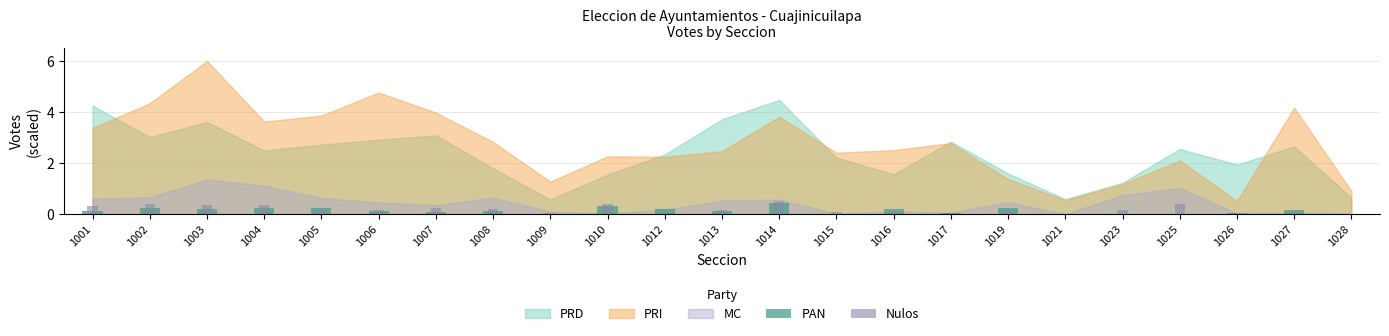

Reading left to right, extract all data points from this chart.

PAN: 0.1	0.2	0.2	0.3	0.2	0.1	0.1	0.1	0.0	0.3	0.2	0.1	0.5	0.0	0.2	0.0	0.3	0.0	0.0	0.0	0.1	0.2	0.0
Nulos: 0.3	0.4	0.4	0.3	0.2	0.2	0.3	0.2	0.1	0.4	0.1	0.2	0.5	0.1	0.1	0.0	0.2	0.0	0.2	0.4	0.1	0.1	0.0